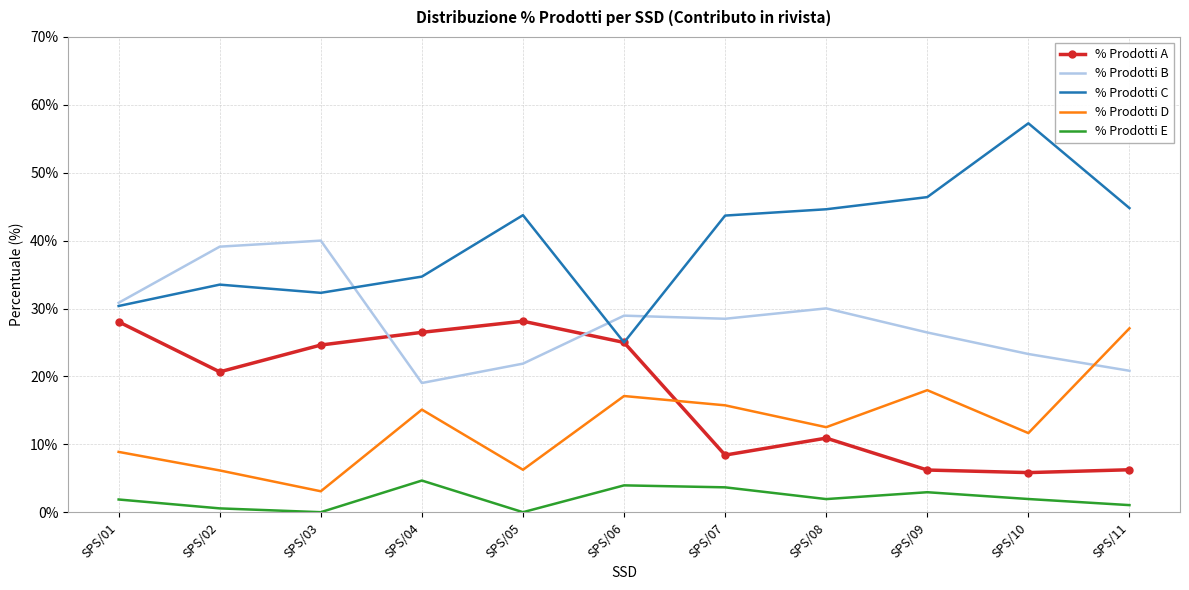

At which label does % Prodotti A first exceed 20?

SPS/01